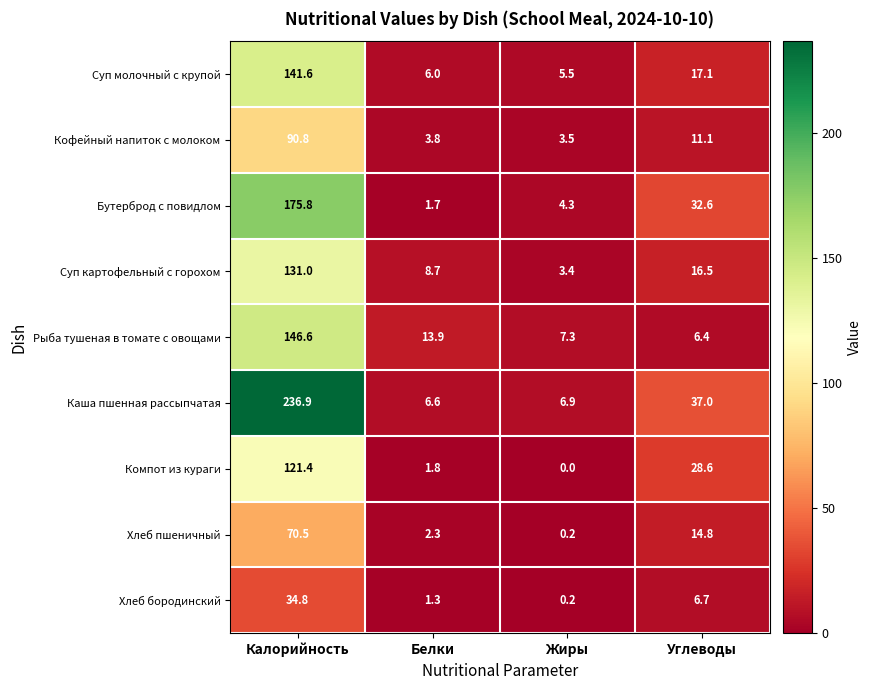

What is the difference between the highest and lowest values at Углеводы?

30.6